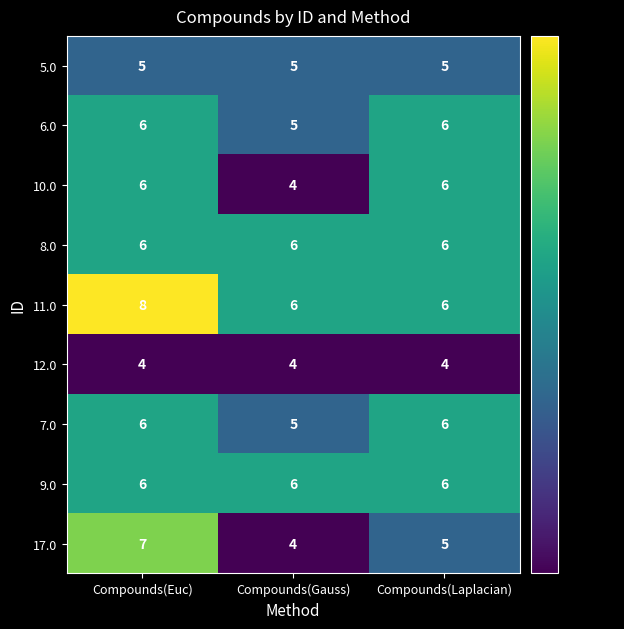

What is the difference between the maximum and minimum values in the 17.0 series?

3